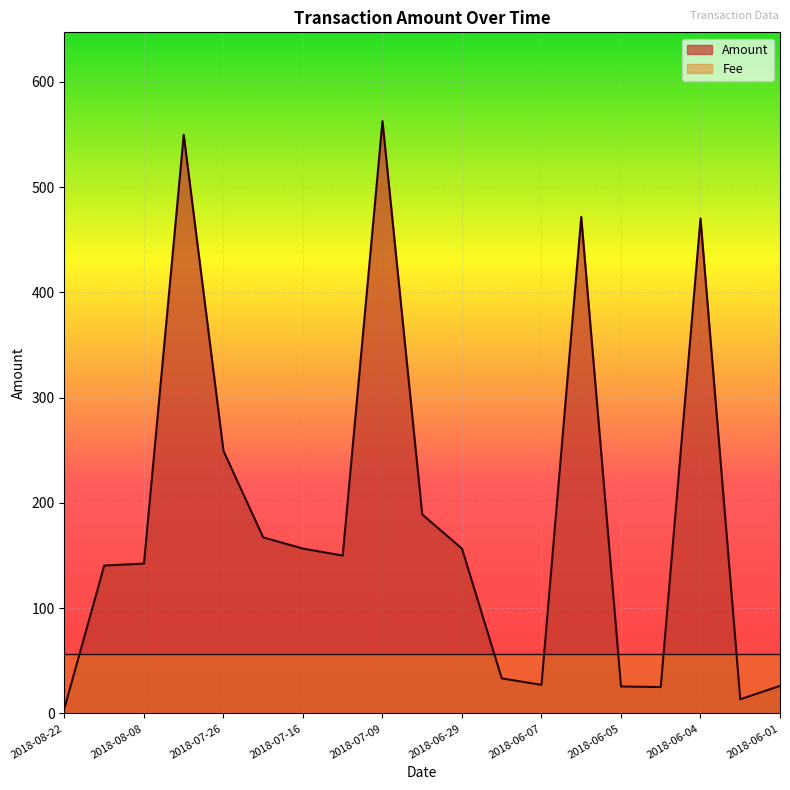

Count the number of categories in the chart.

19